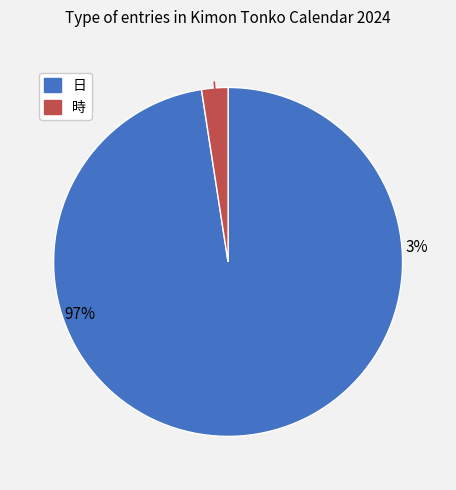

Which has a higher value, 時 or 日?

日